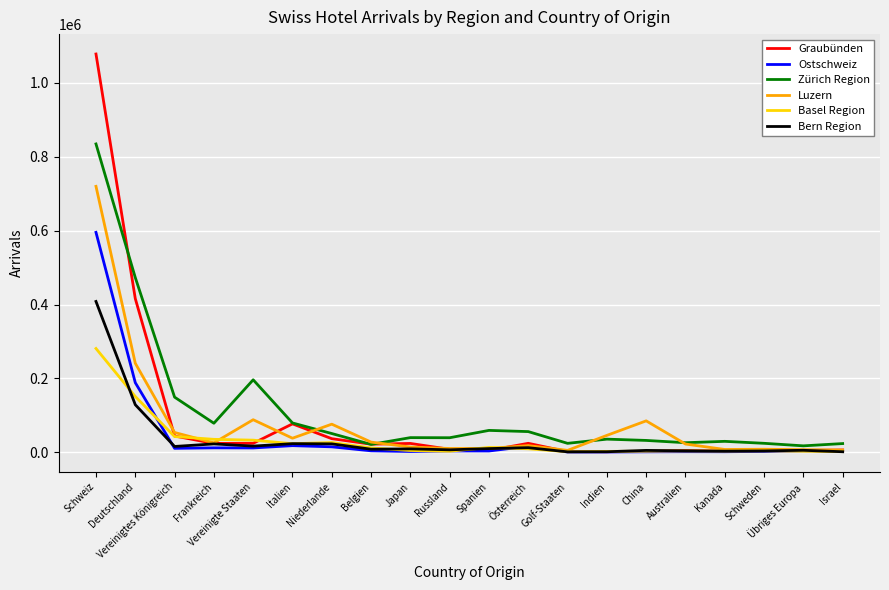

What is the difference between the maximum and minimum values in the Graubünden series?

1076384